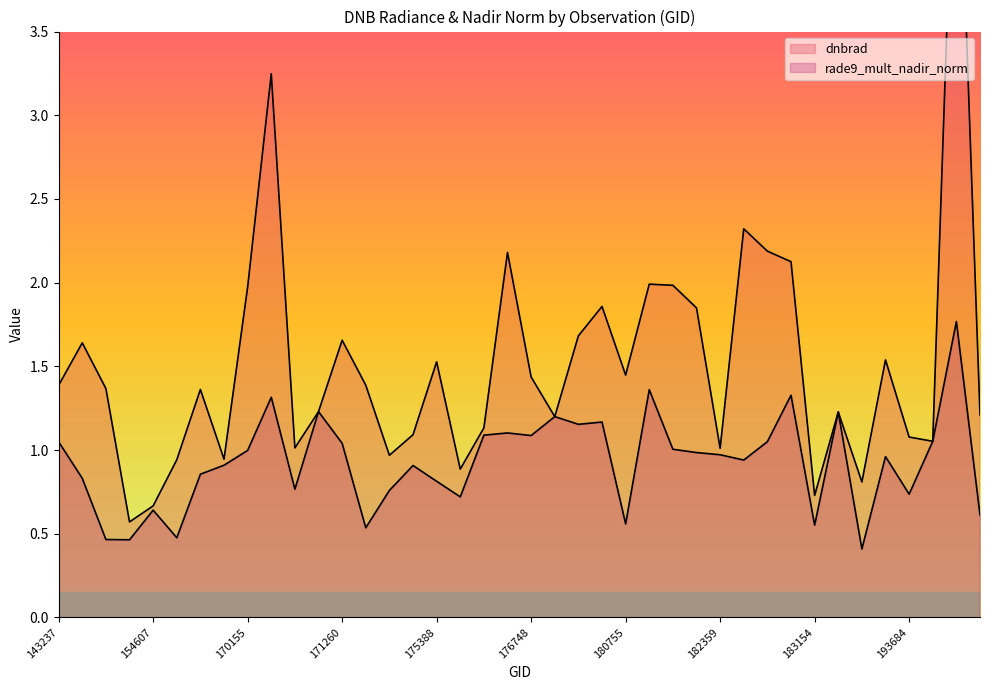

What is the sum of all dnbrad values?

61.1